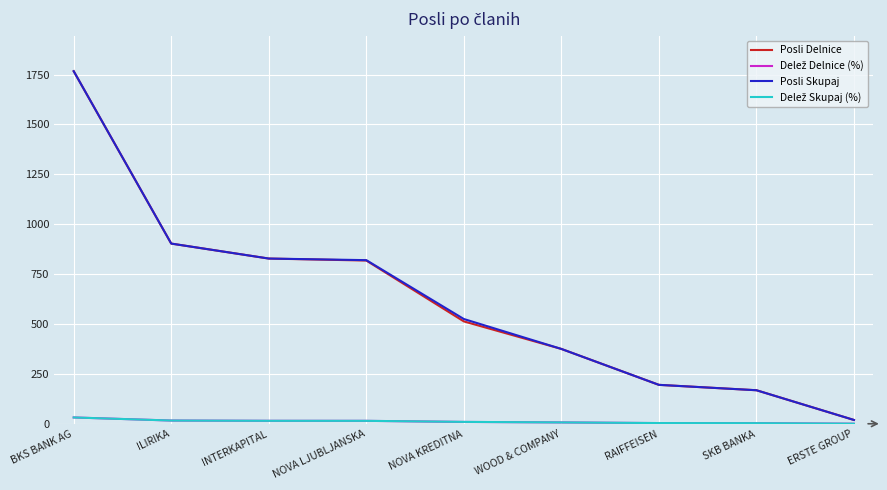

At which category is the sum across all series the highest?

BKS BANK AG